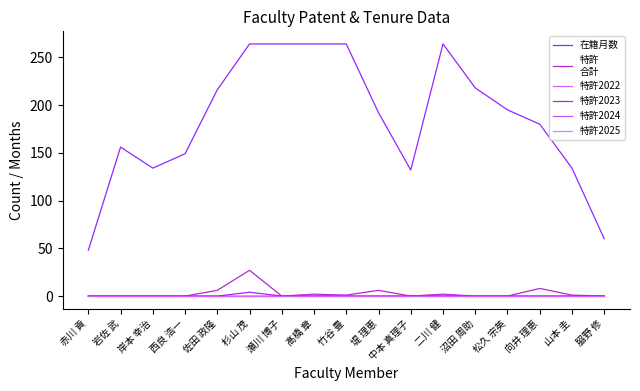

How many lines are shown in the chart?

6